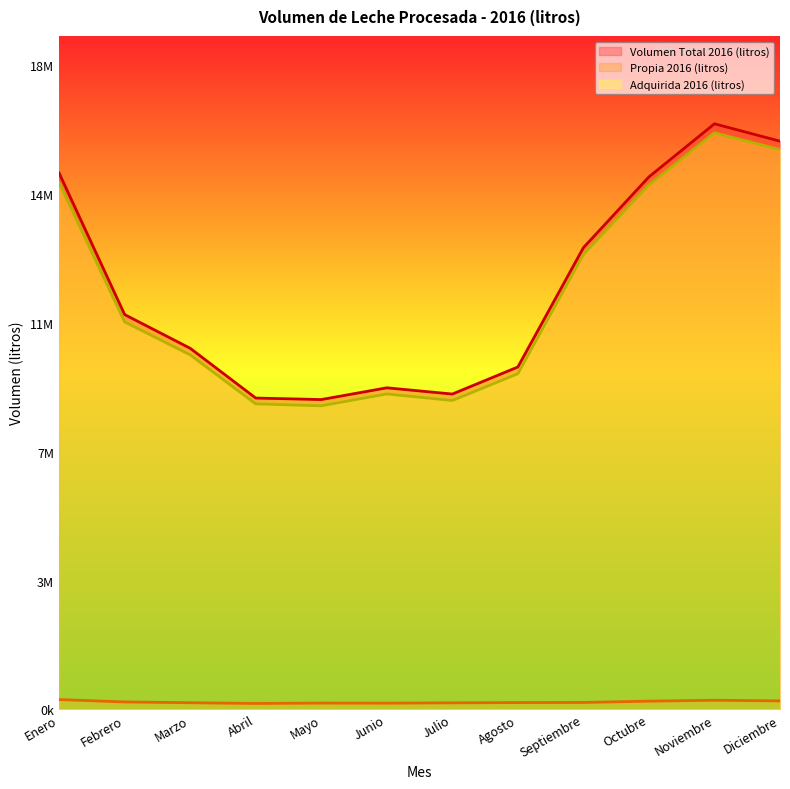

Where is Propia 2016 (litros) nearest to the value 223024?

Octubre